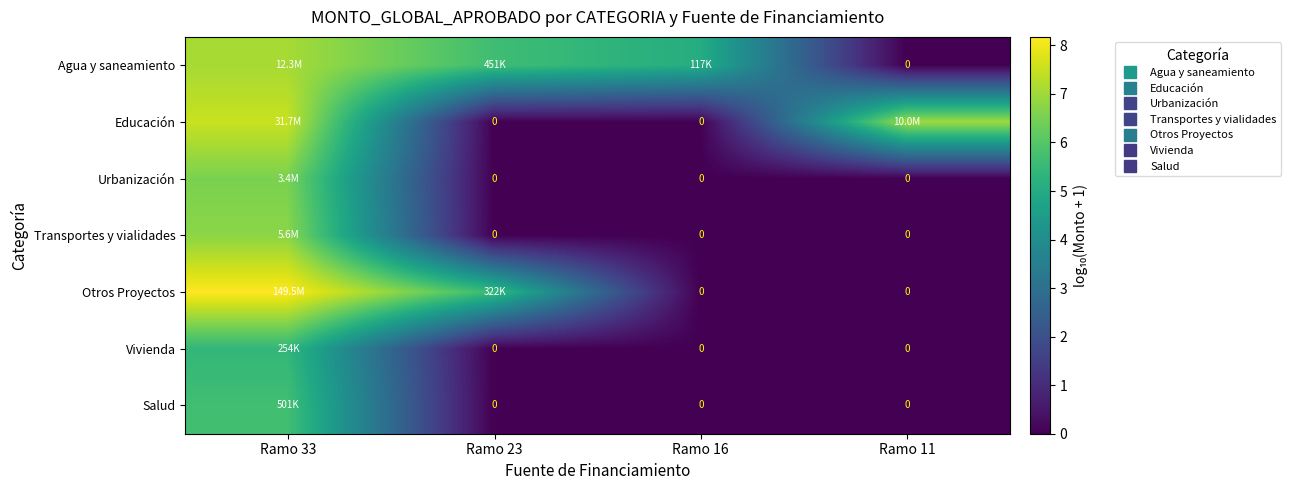

At which category does the chart reach its peak across all series?

Ramo 33